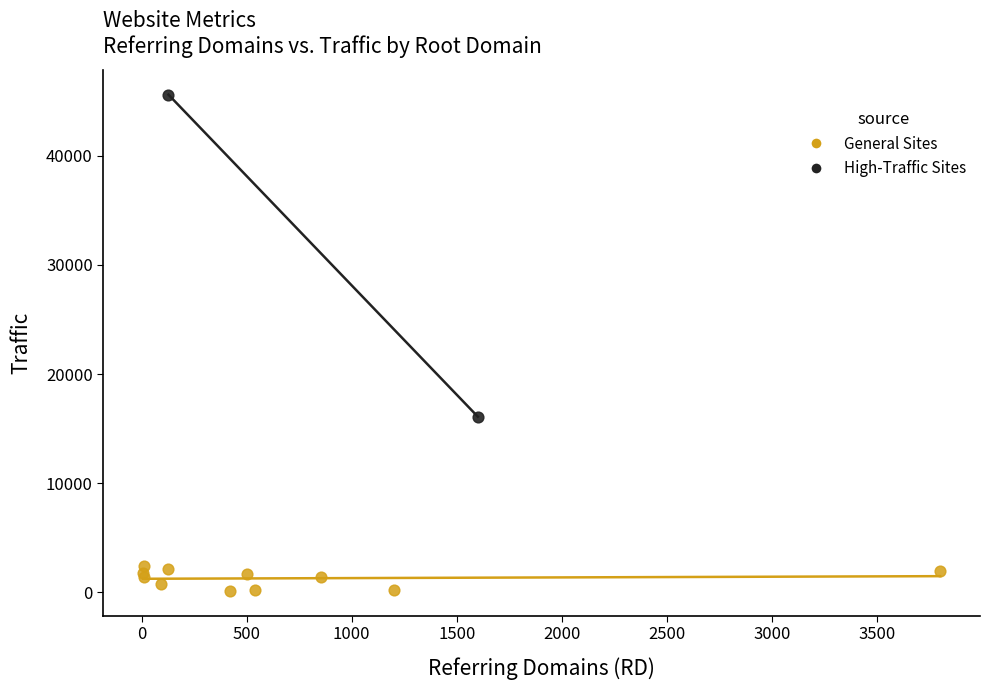

What are all the series names shown in the legend?

General Sites, High-Traffic Sites